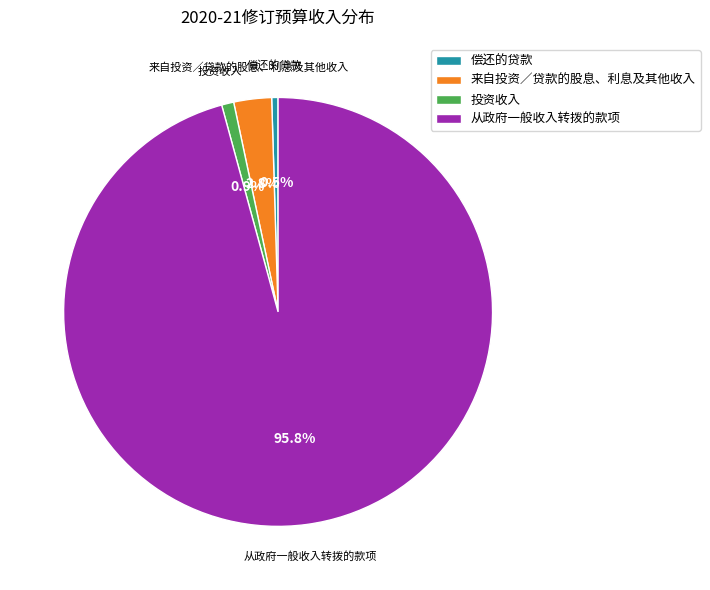

What portion of the pie excludes 从政府一般收入转拨的款项?

4.2%